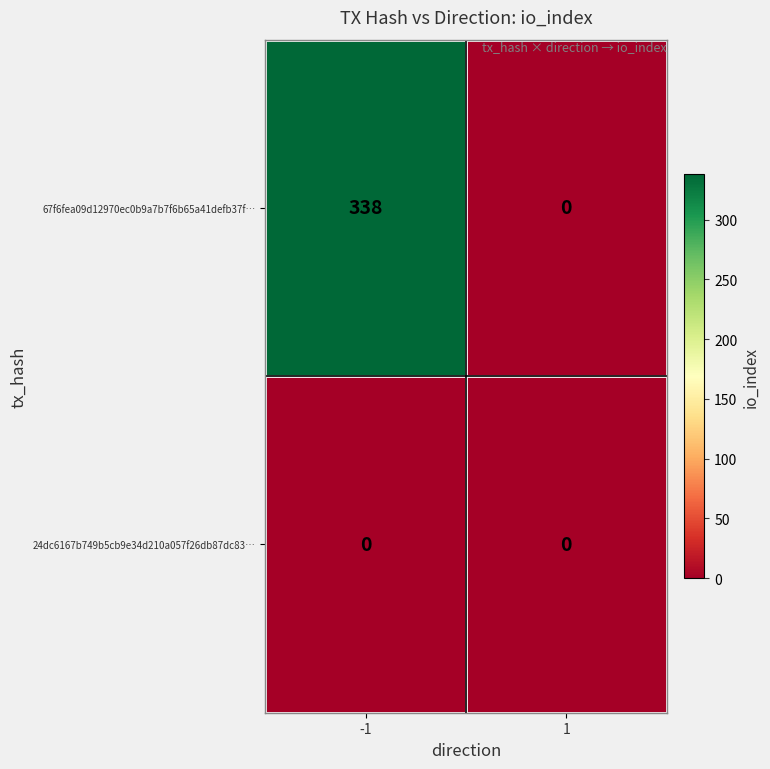

Between -1 and 1, which series saw the biggest shift?

67f6fea09d12970ec0b9a7b7f6b65a41defb37f…